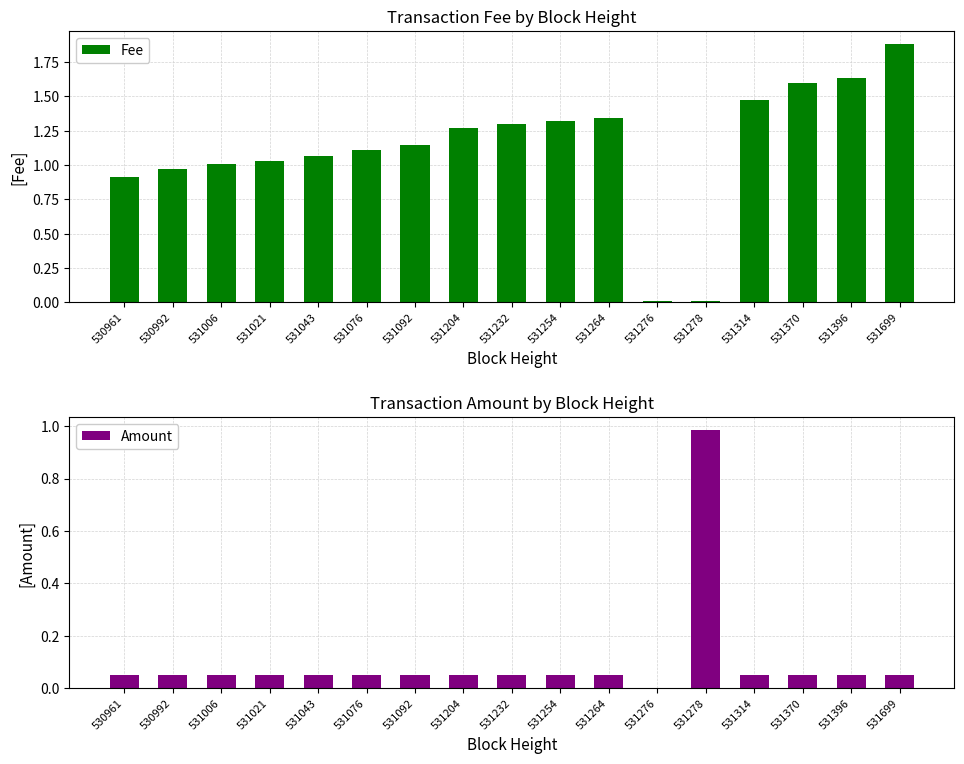

Which has a higher value, 531006 or 531254?

531254